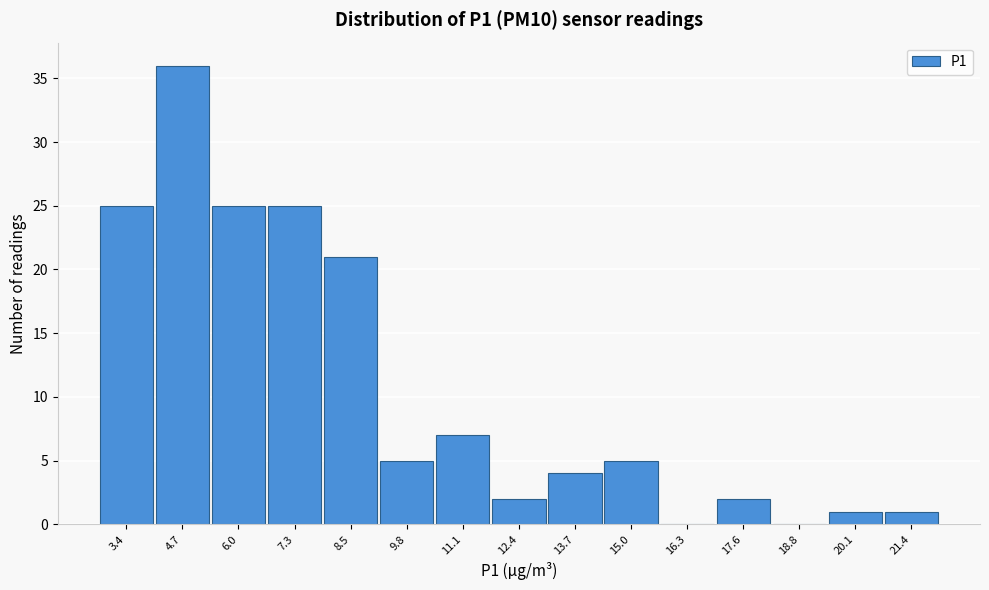

Reading right to left, what are all the values shown in this chart?

21.4=1	20.1=1	18.8=0	17.6=2	16.3=0	15.0=5	13.7=4	12.4=2	11.1=7	9.8=5	8.5=21	7.3=25	6.0=25	4.7=36	3.4=25